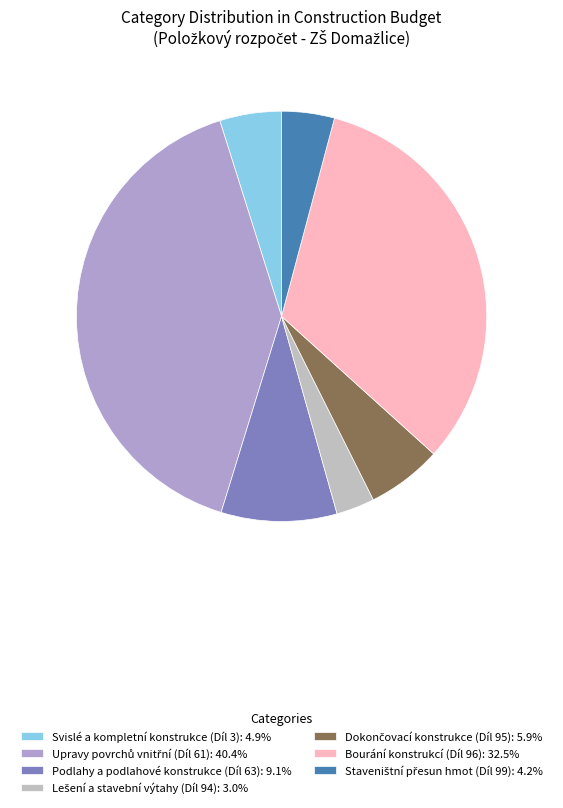

Count the number of slices in the pie.

7